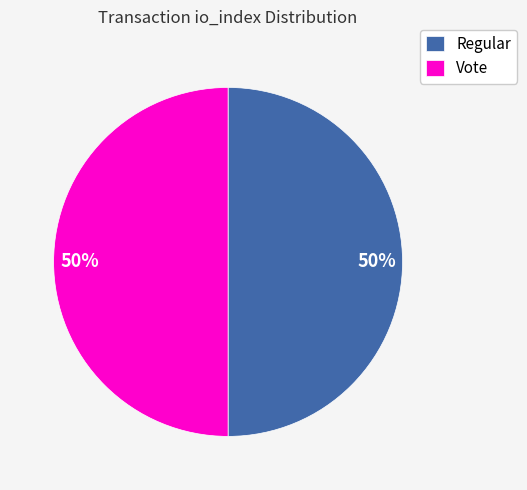

True or false: Regular accounts for 50% of the total.

True